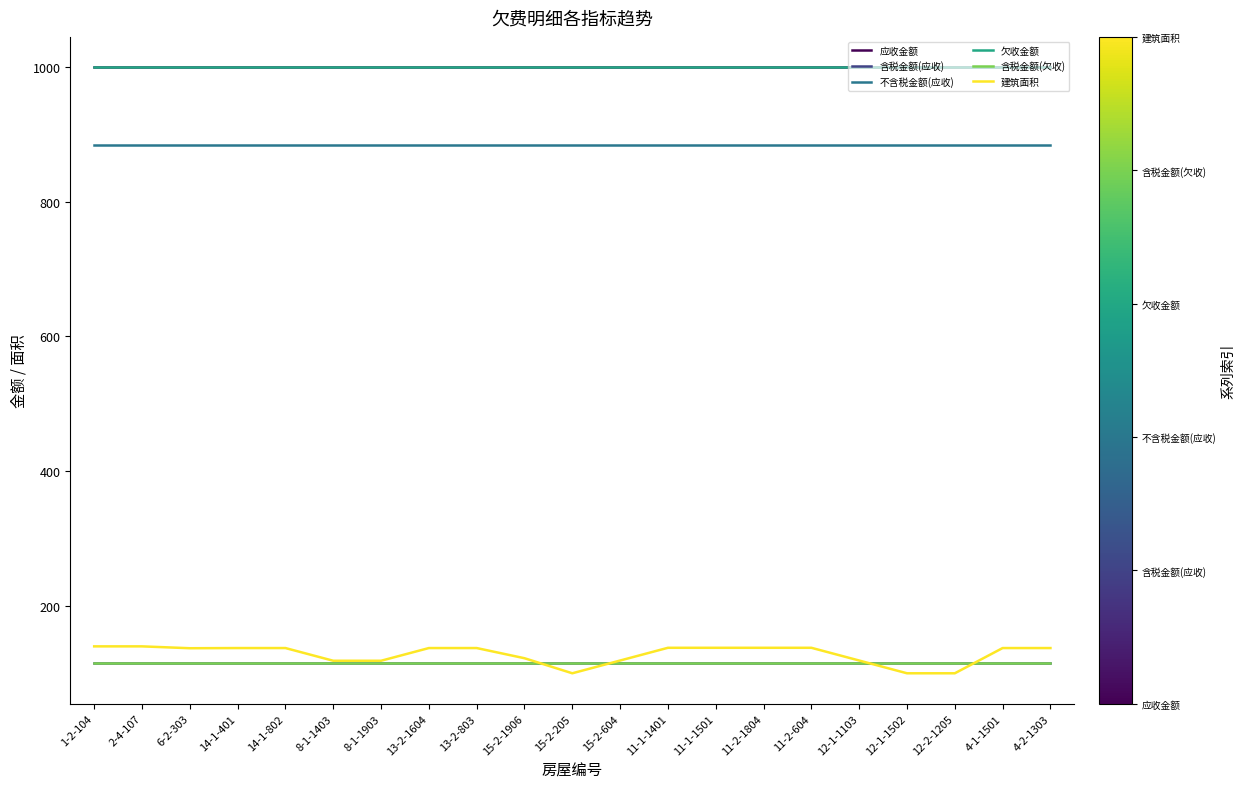

Which series has the widest spread of values?

建筑面积